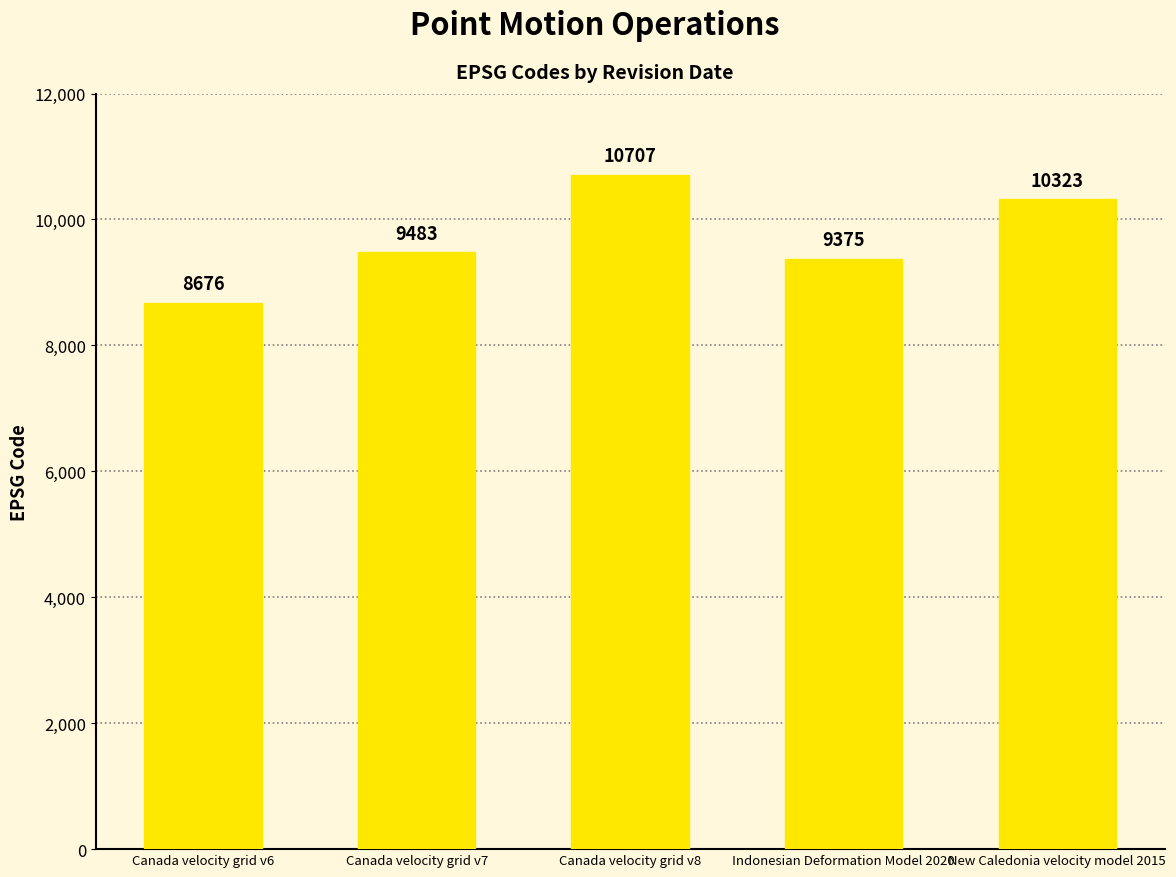

How many series are shown in this chart?

1